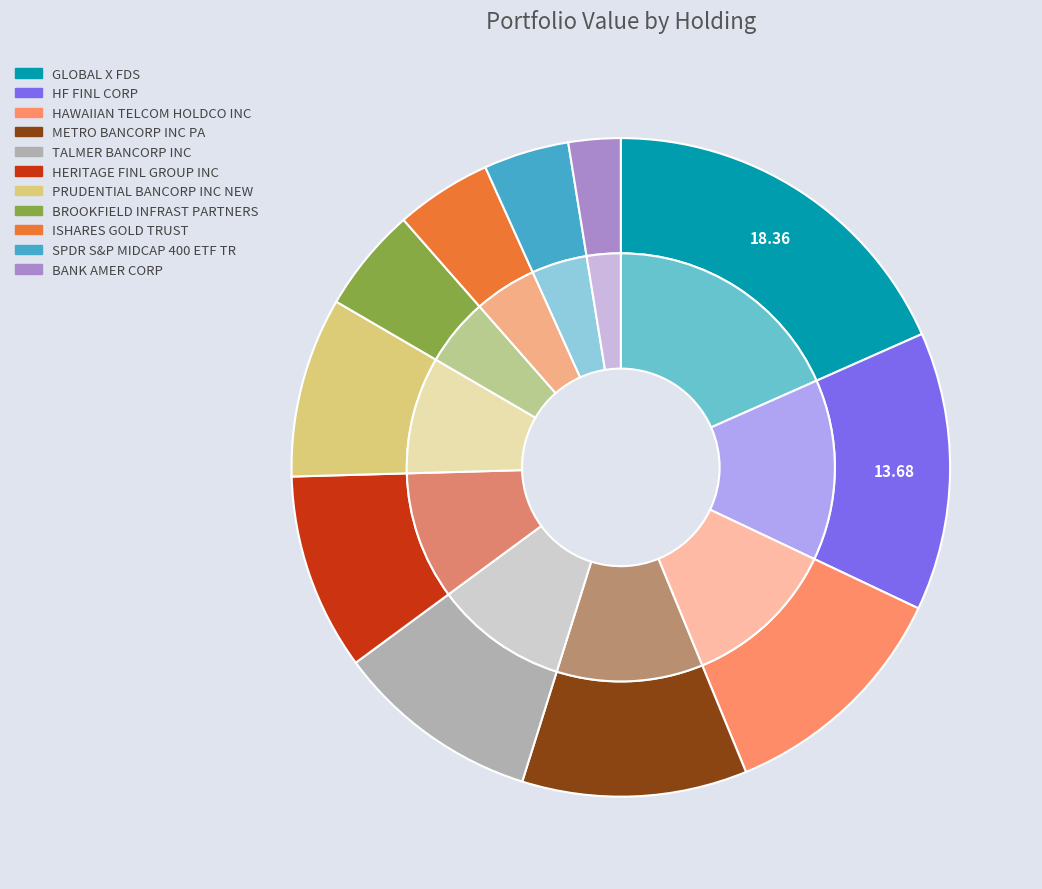

Which slice is the smallest?

BANK AMER CORP